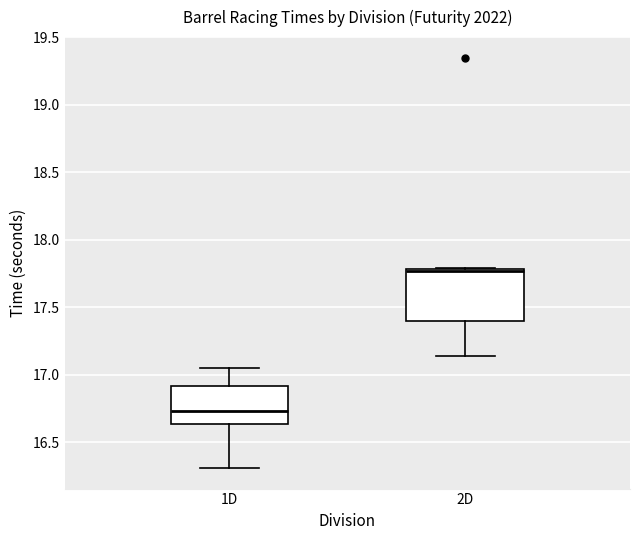

Comparing the boxes themselves (not the whiskers), which one is the tallest?

2D